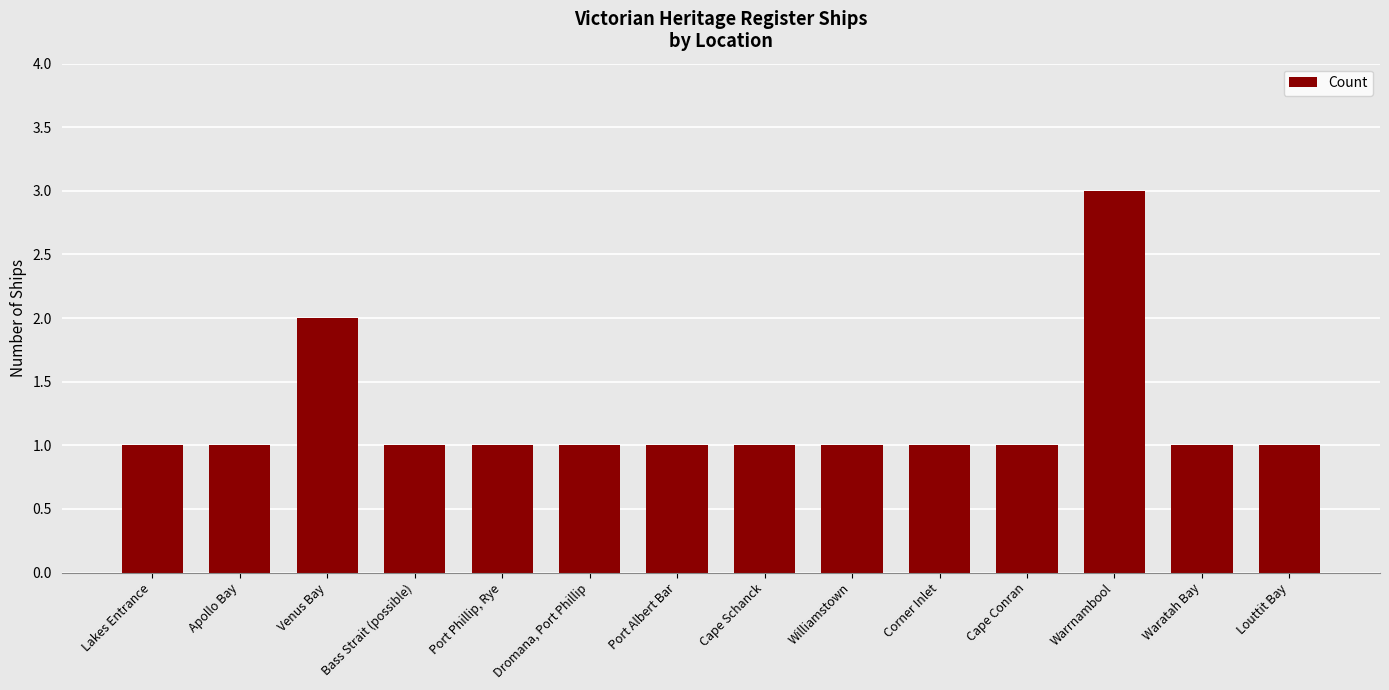

The value at Williamstown is 1. True or false?

True